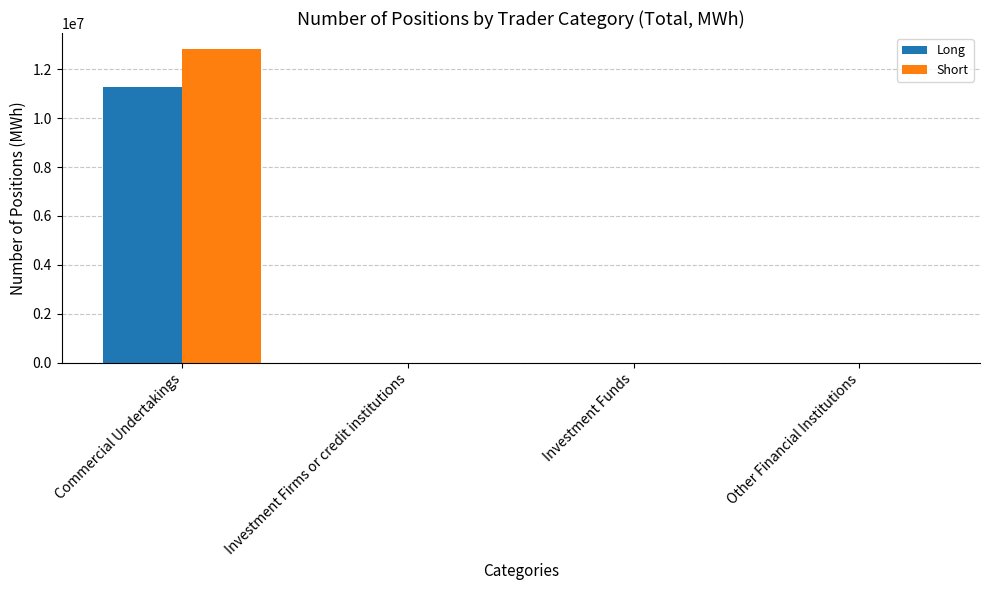

How many data points in Short are above 0?

1